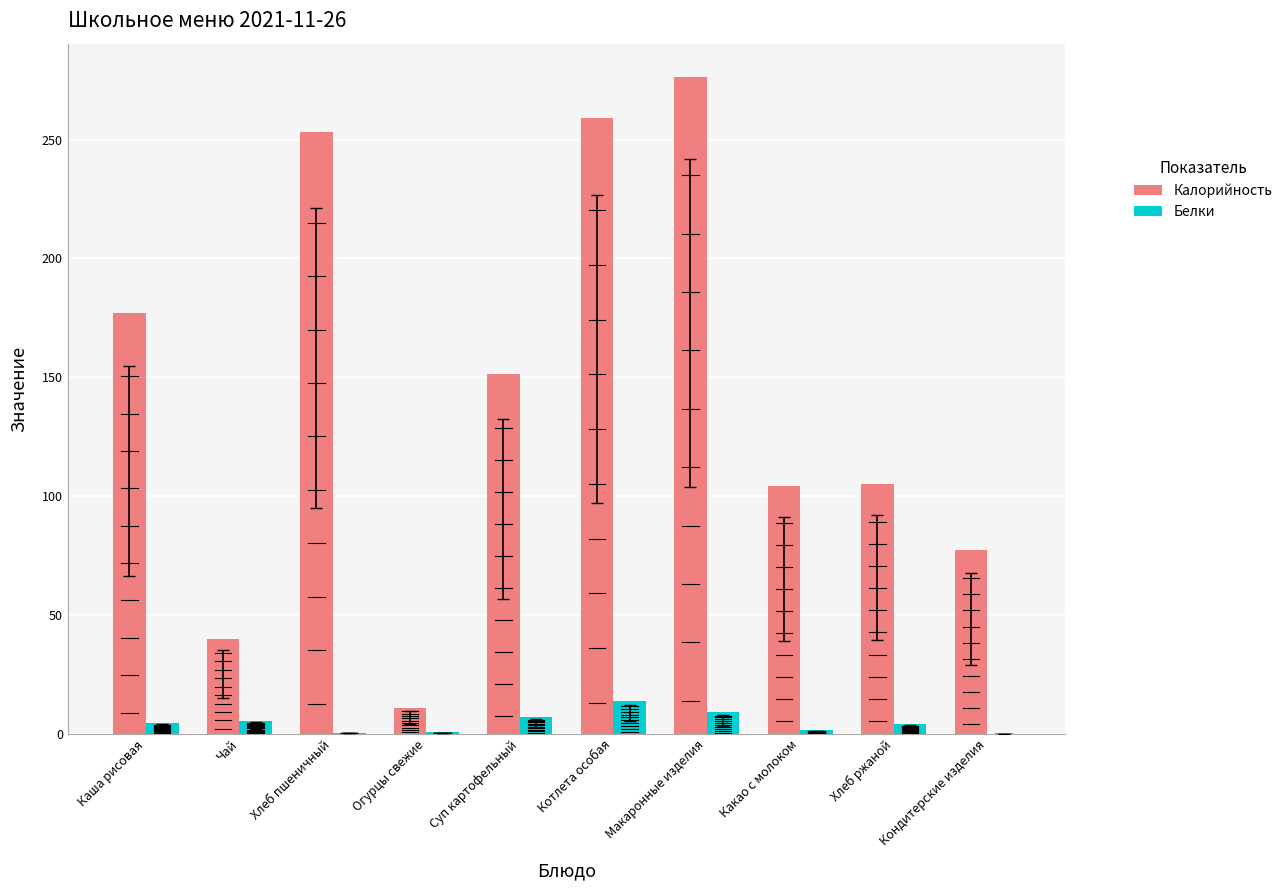

Is it true that Калорийность equals 259.2 at Котлета особая?

True